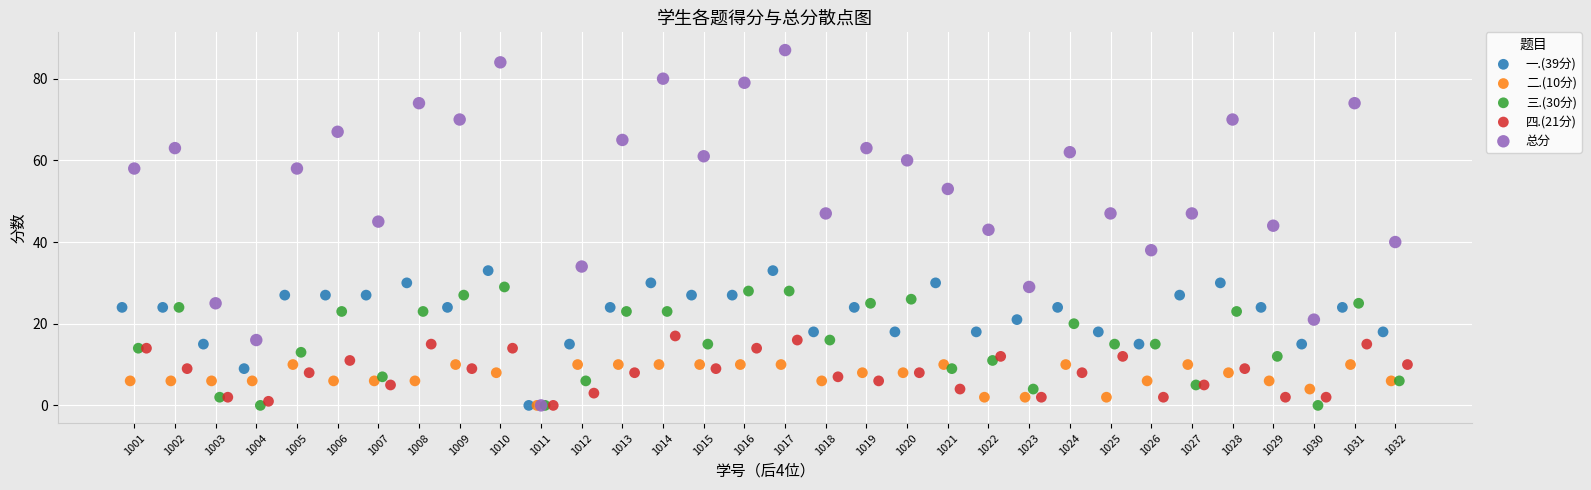

Which series has the widest spread of Y values?

总分